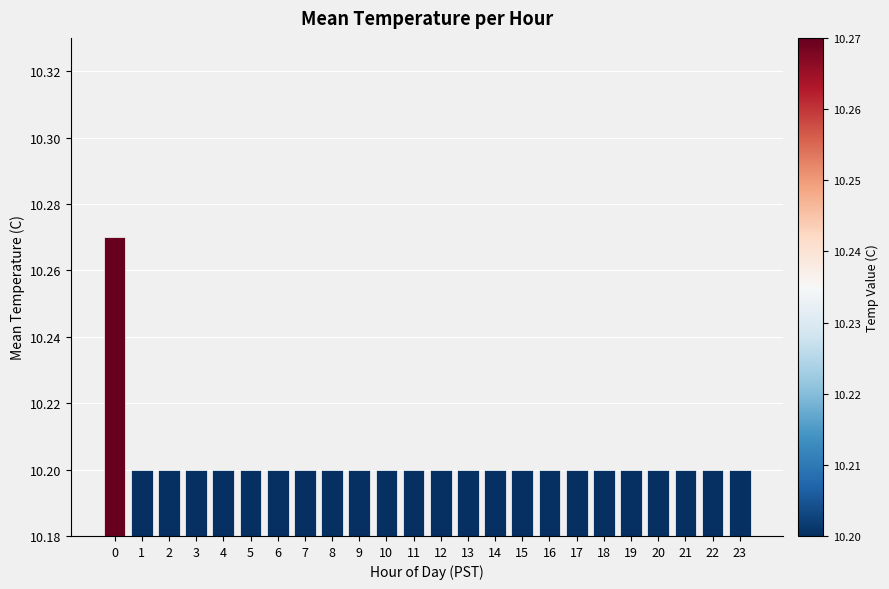

How many data points does each series have?

24